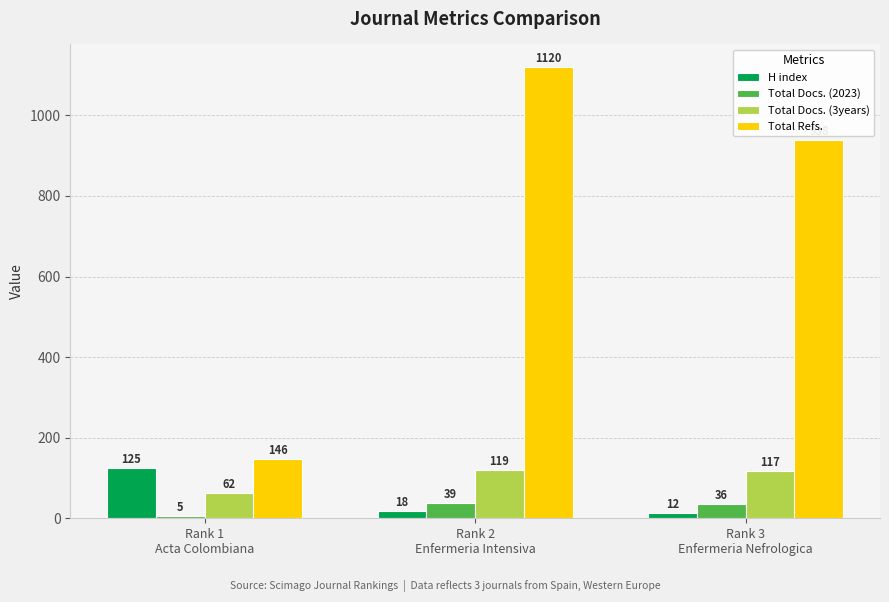

At which category is the sum across all series the highest?

Rank 2
Enfermeria Intensiva